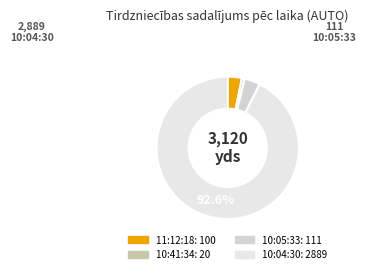

Between 11:12:18 and 10:05:33, which is larger?

10:05:33